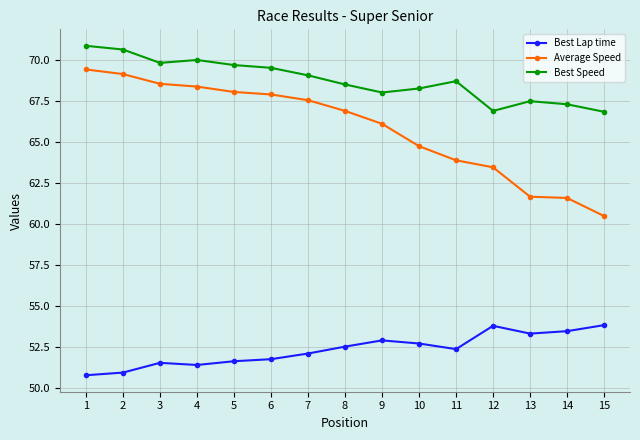

At 5, list the series in order from largest to smallest.

Best Speed, Average Speed, Best Lap time